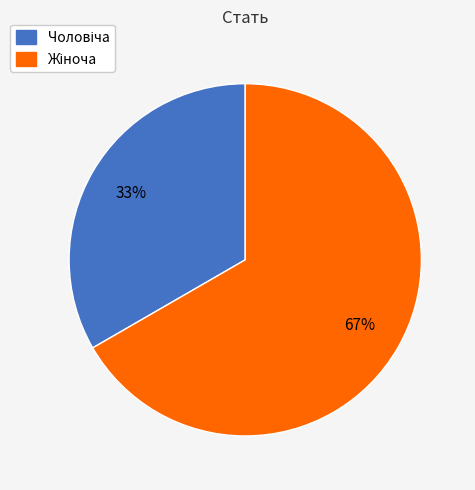

To the nearest percent, what is the average slice percentage?

50%